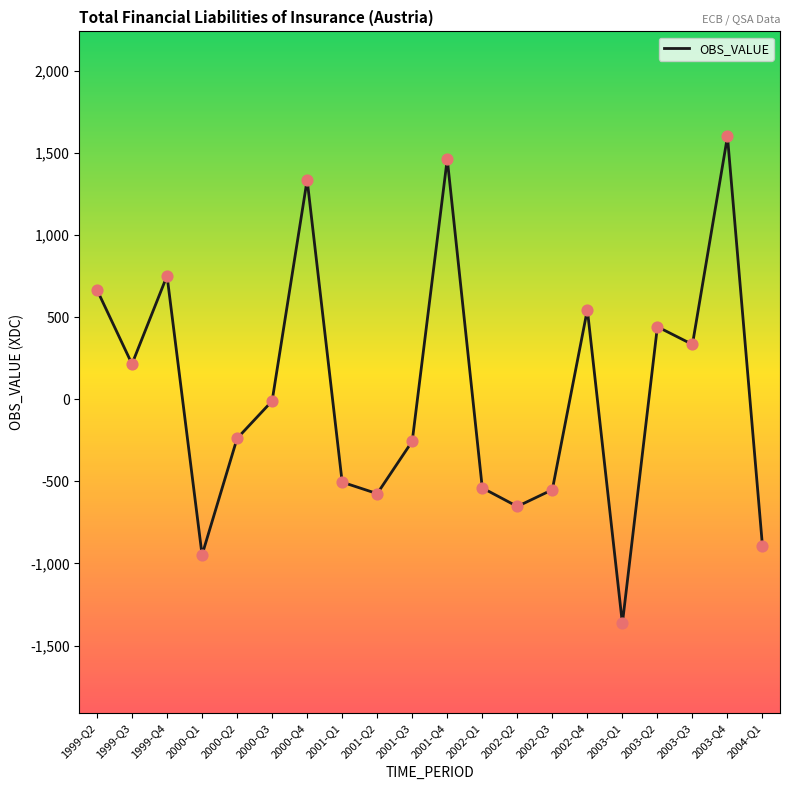

What is the change in value from 2002-Q2 to 2004-Q1?

-242